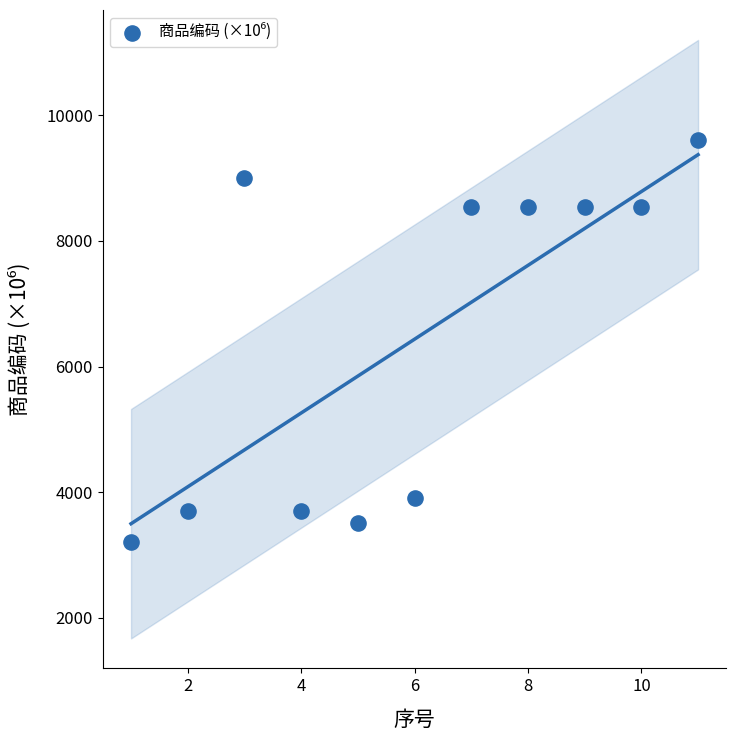

What is the average X value?

6.0